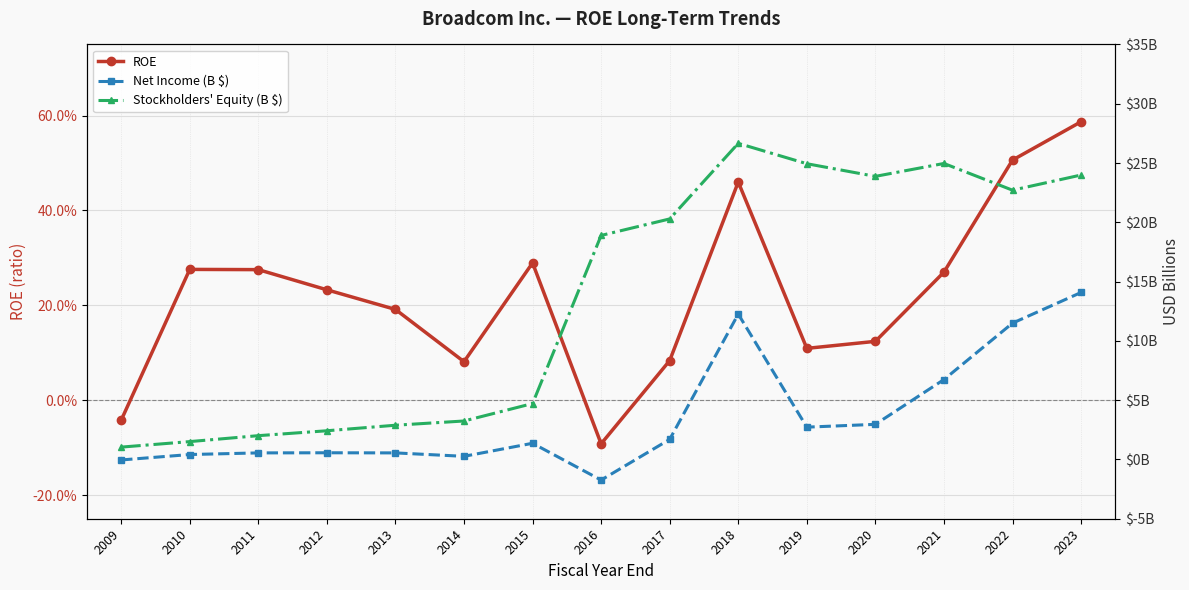

What is the total value across all series at 2021?

32.0